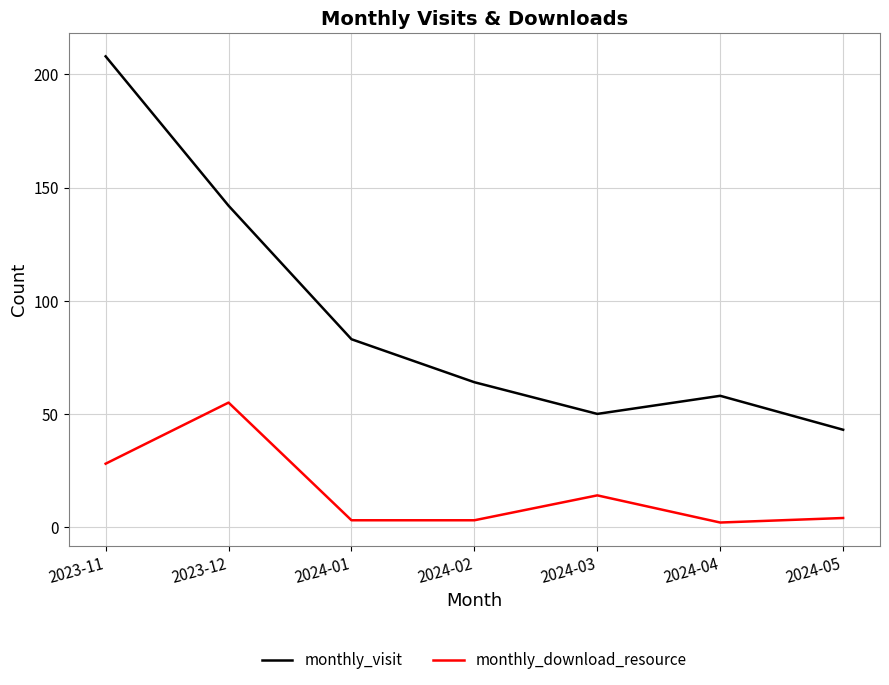

At 2024-01, list the series in order from largest to smallest.

monthly_visit, monthly_download_resource